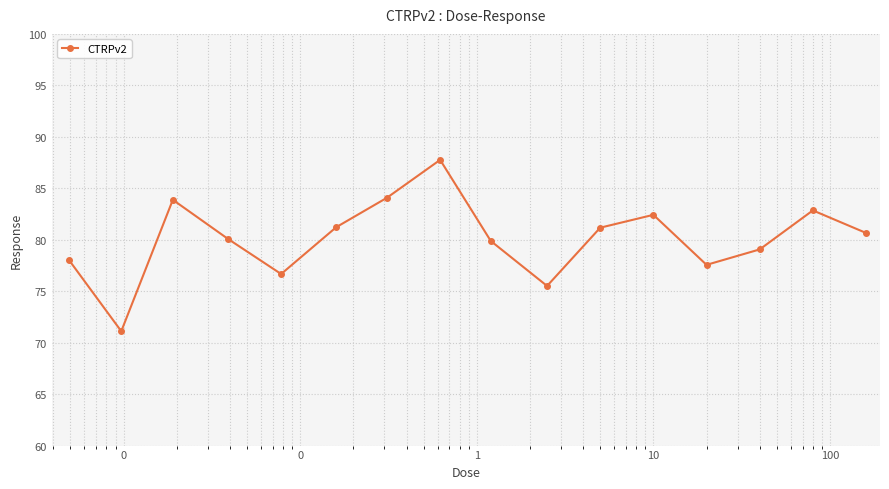

How many interior local peaks (higher than both neighbors) does the data have?

4